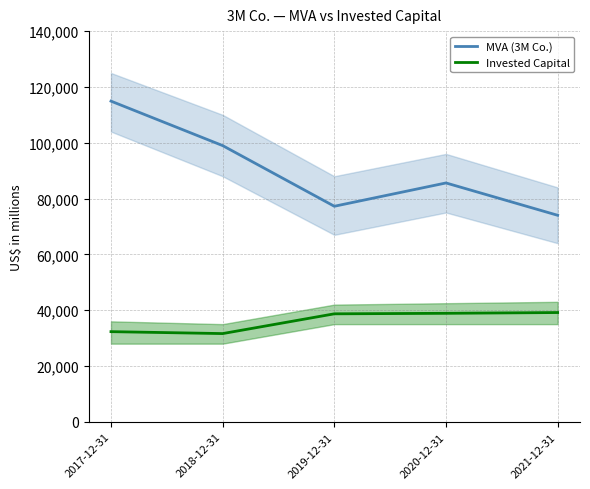

How many interior local valleys does the Invested Capital series have?

1